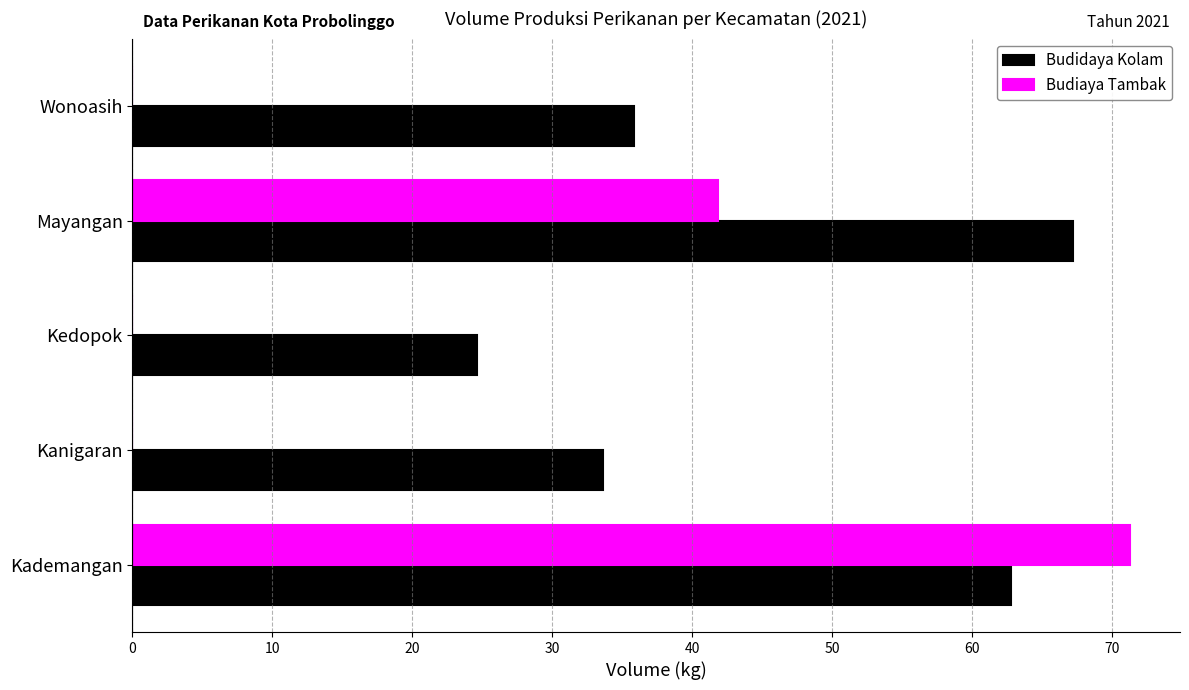

Read the Budidaya Kolam value at Mayangan.

67.3